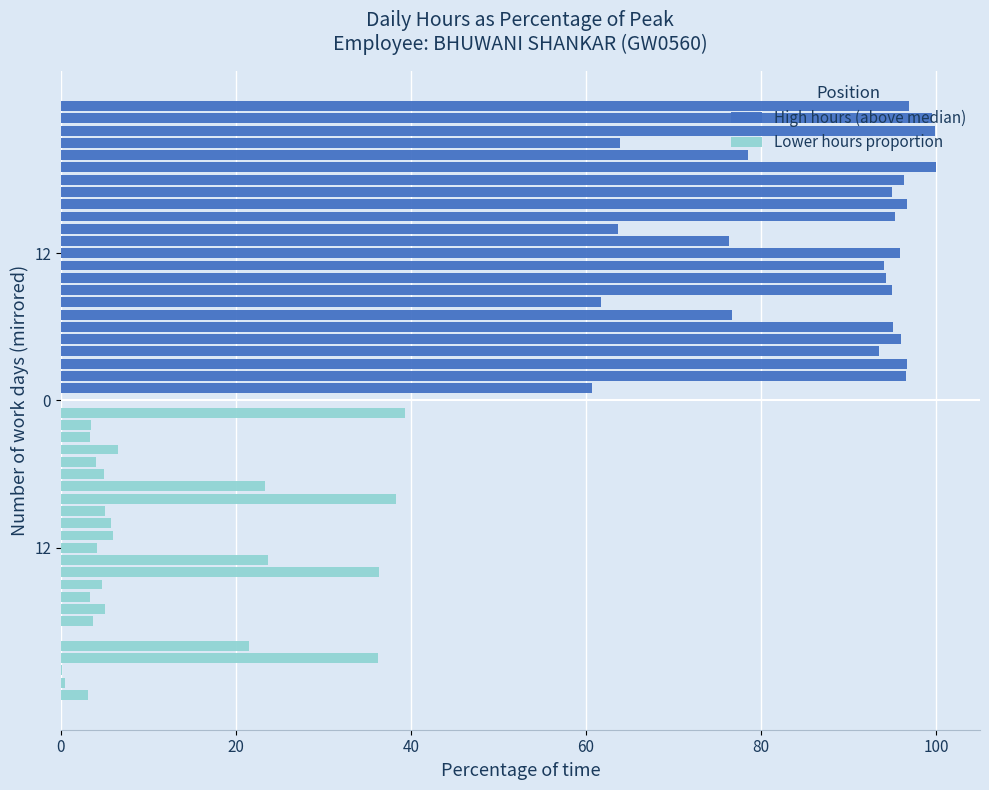

How many values in the Lower hours proportion series exceed 5?

12